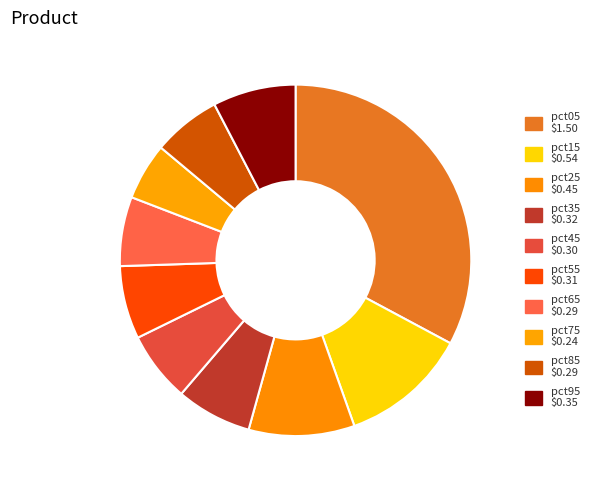

To the nearest percent, what portion does pct45 represent?

6%